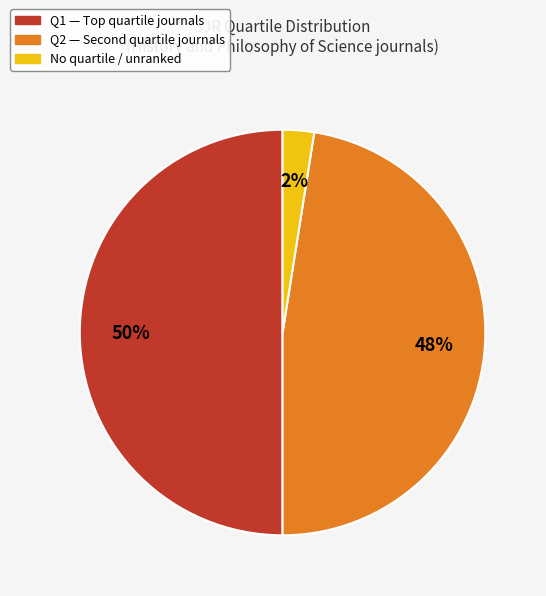

To the nearest percent, what is the average slice percentage?

33%